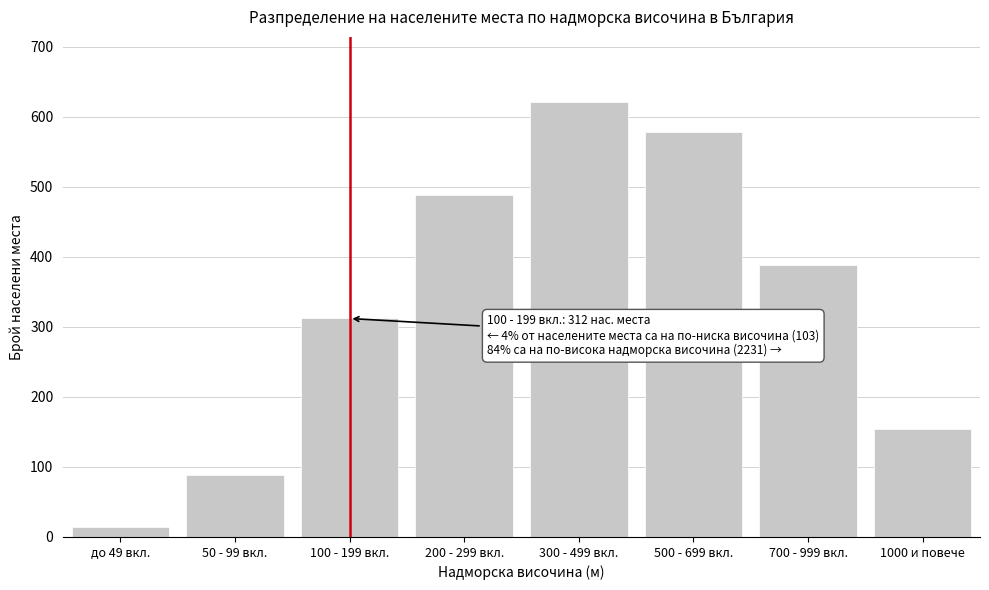

Reading left to right, what are all the values shown in this chart?

14	89	312	489	621	578	389	154